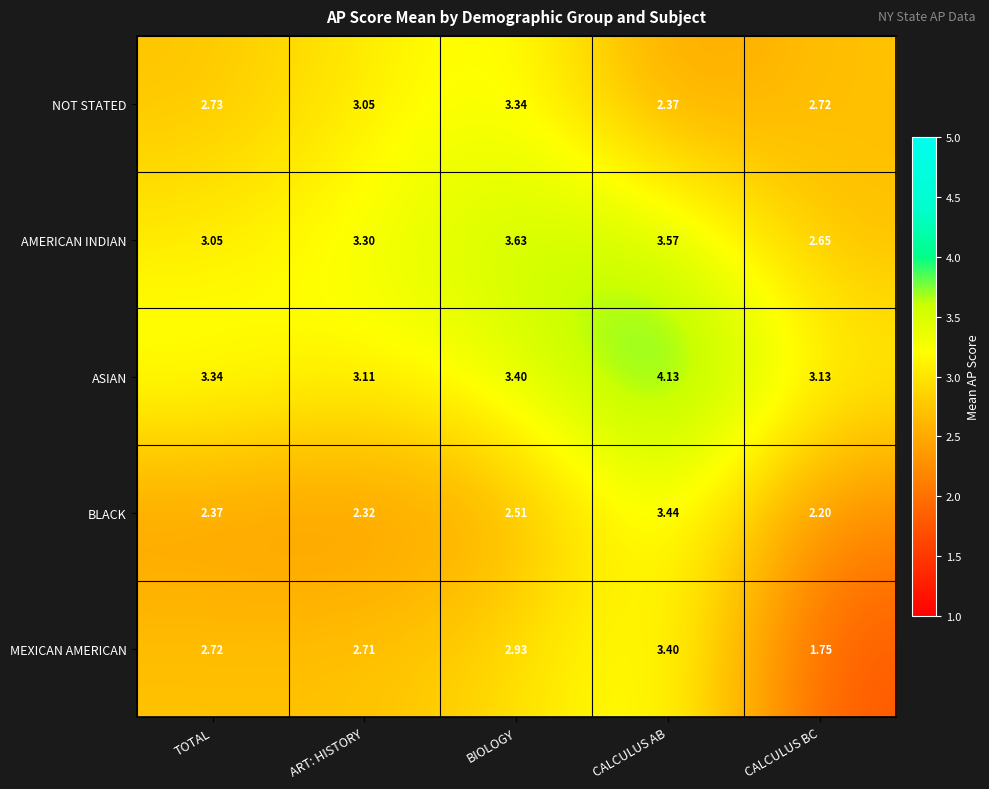

Where is AMERICAN INDIAN nearest to the value 3?

TOTAL